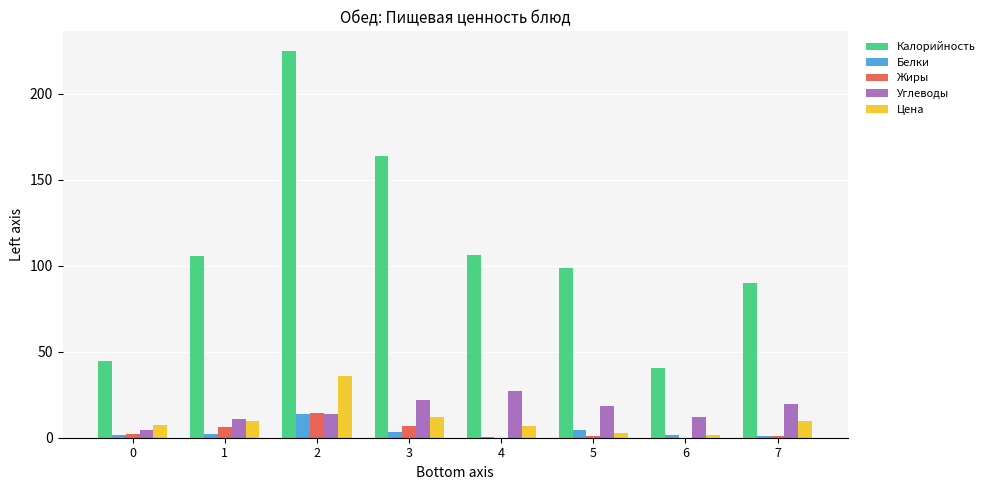

What are all the series names shown in the legend?

Калорийность, Белки, Жиры, Углеводы, Цена